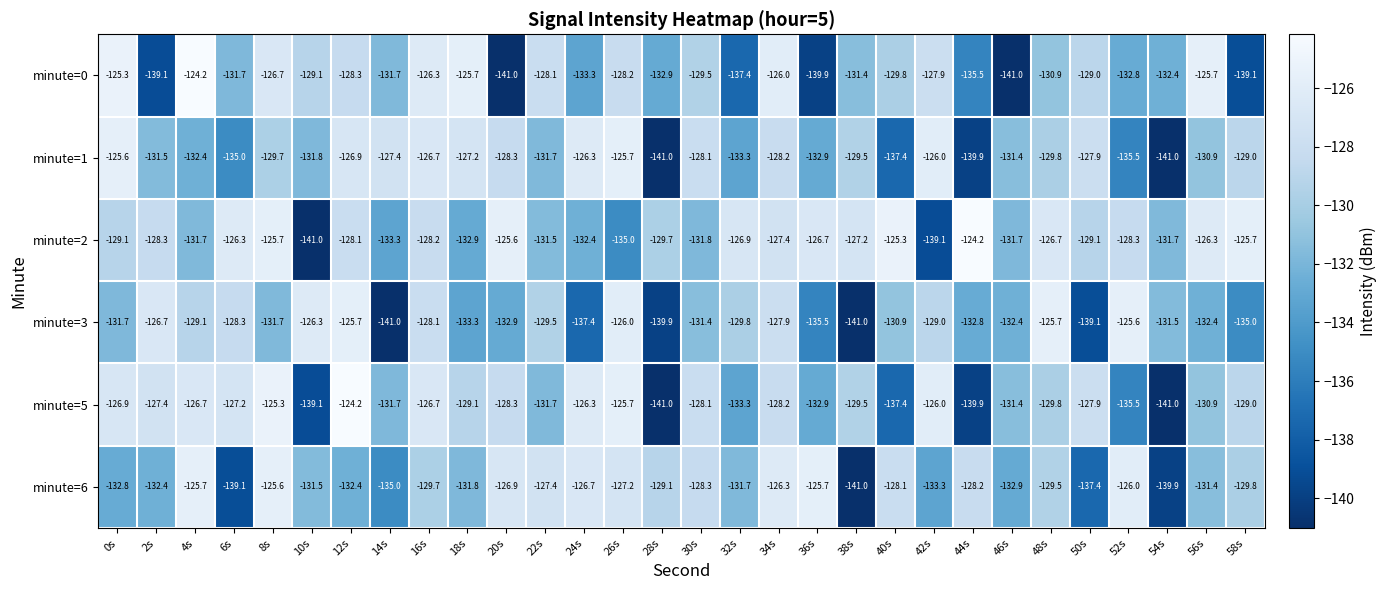

Between 4s and 26s, which series saw the biggest shift?

minute=1